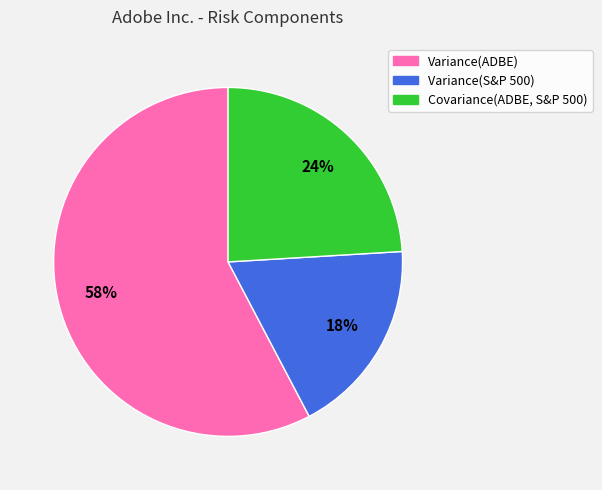

What is the ratio of the value at Covariance(ADBE, S&P 500) to the value at Variance(ADBE)?

0.4